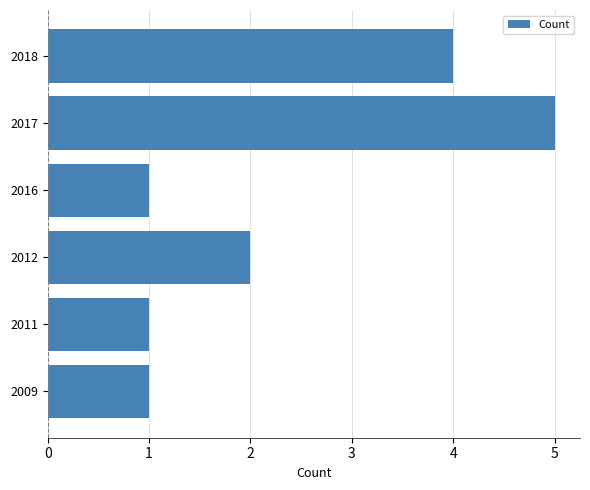

Which has a higher value, 2012 or 2017?

2017